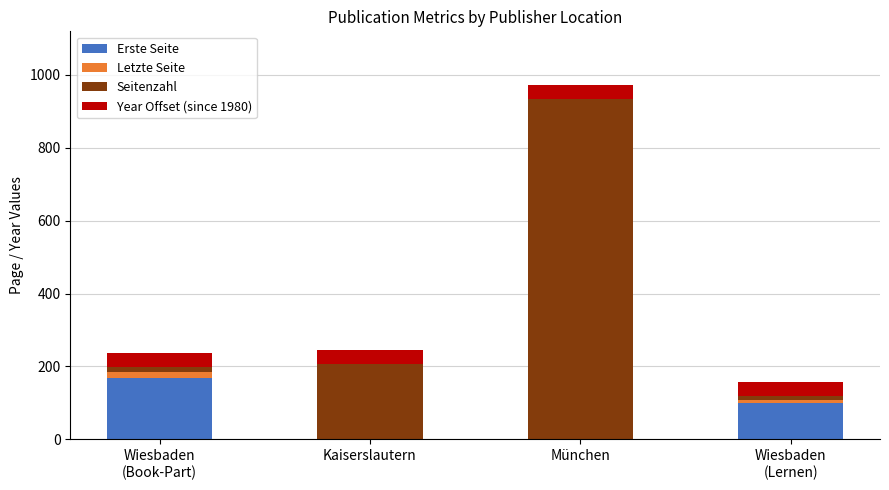

What is the maximum value for Erste Seite?

169